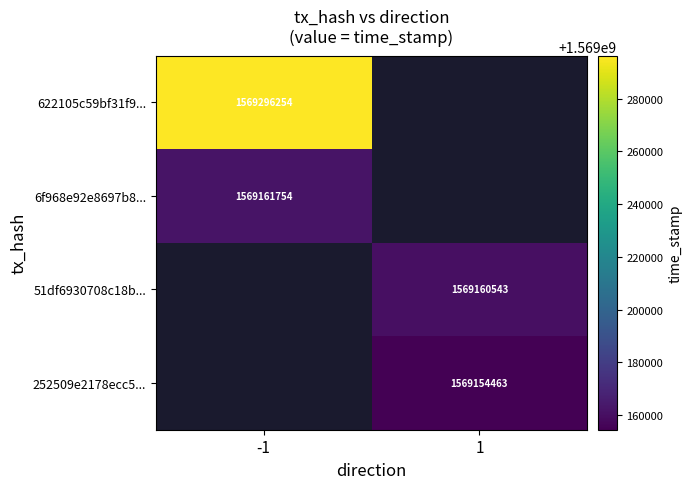

The value of 252509e2178ecc5... at 1 is 2588731478. True or false?

False